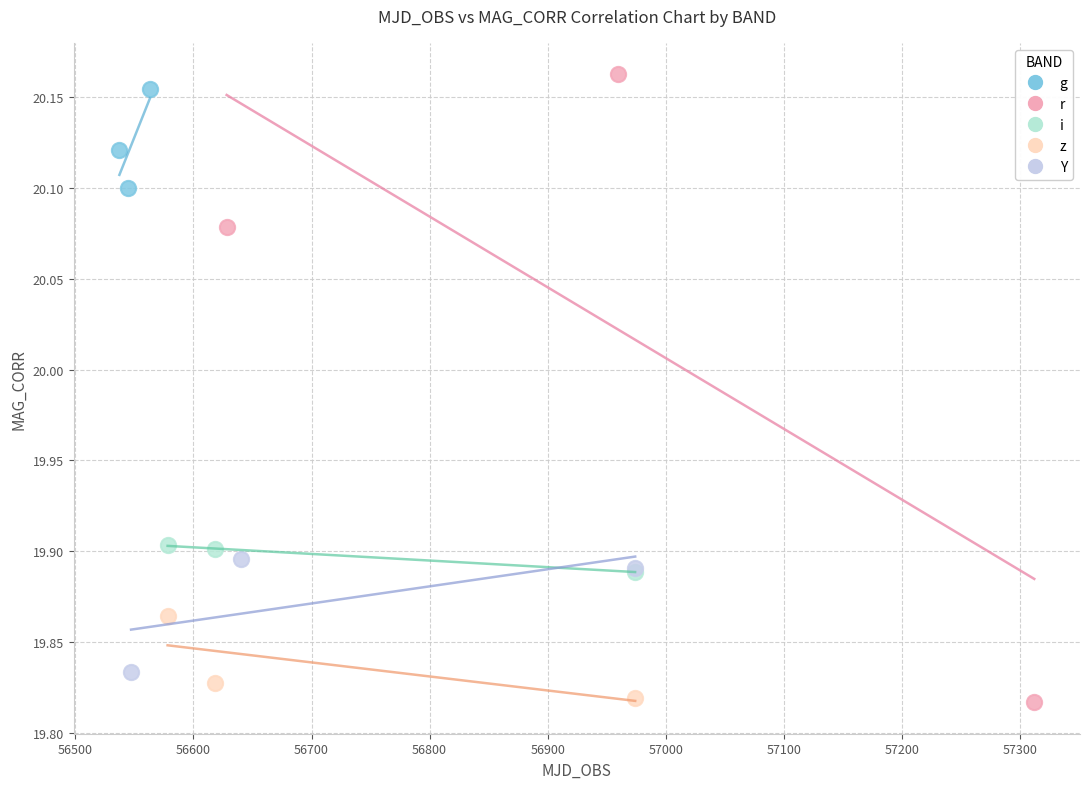

Which series has the widest spread of Y values?

r